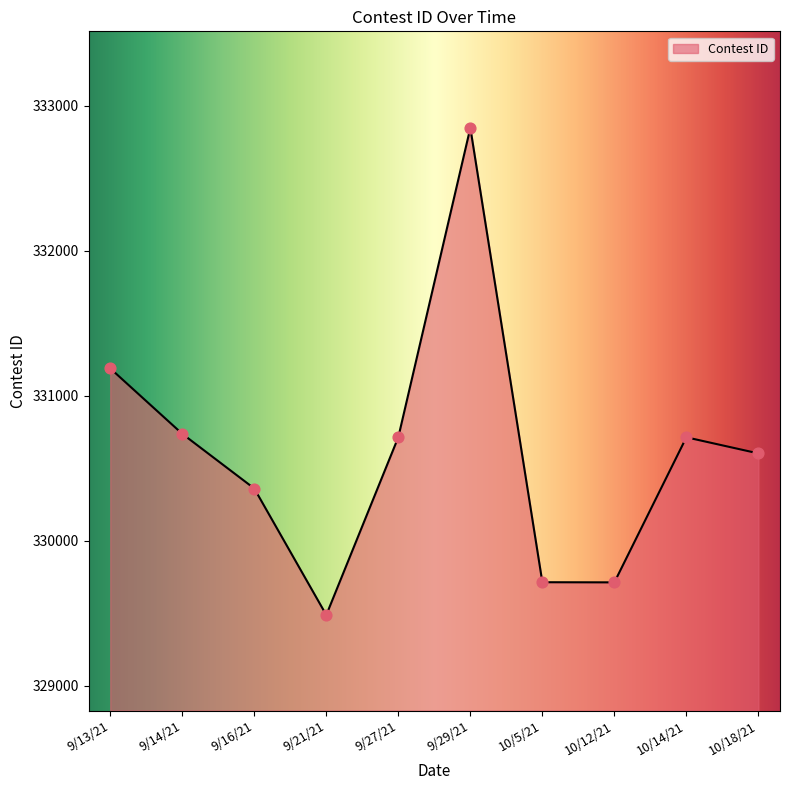

What is the change in value from 10/5/21 to 10/18/21?

+888